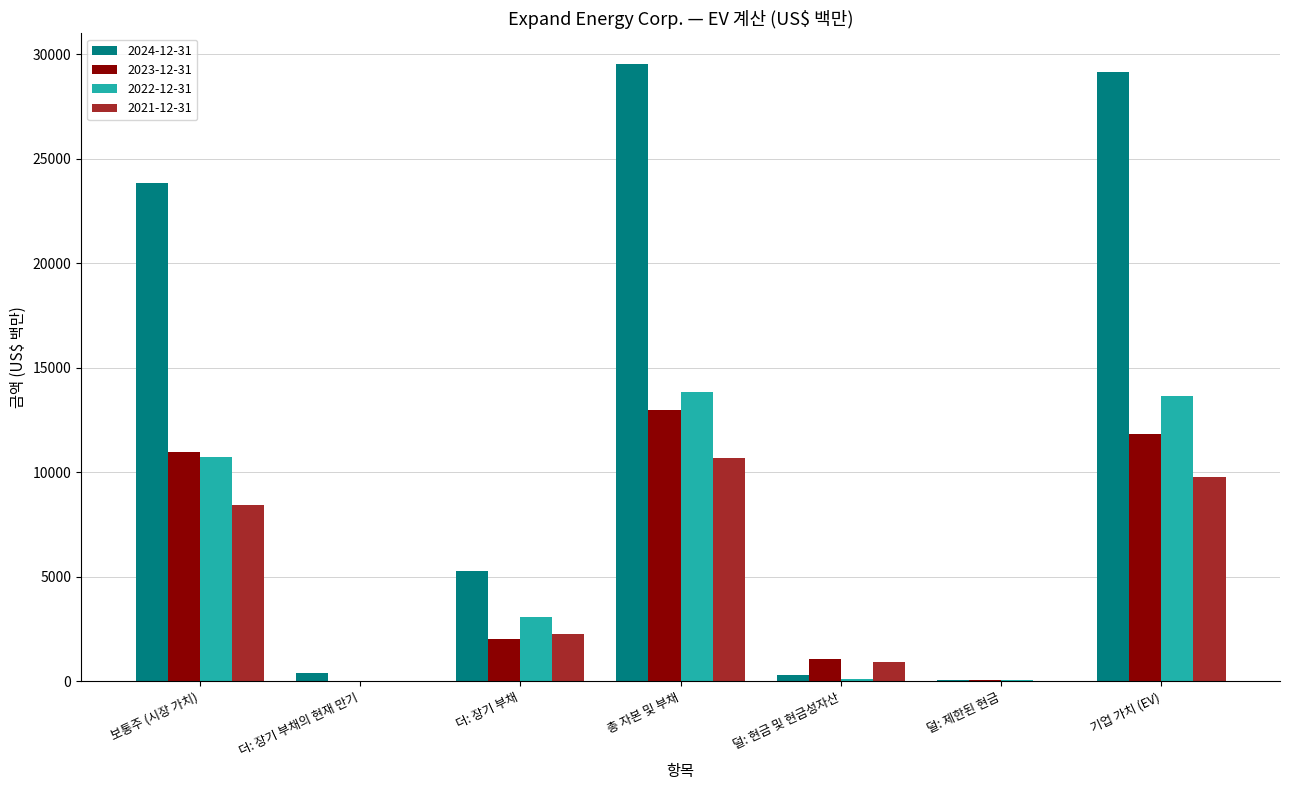

At which category is the sum across all series the highest?

총 자본 및 부채